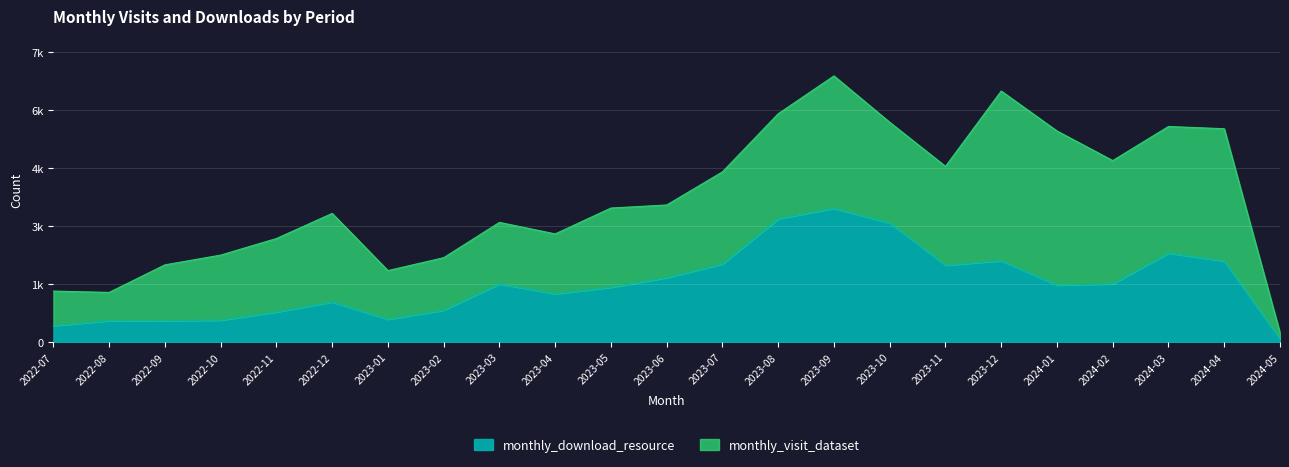

At which category does the chart reach its peak across all series?

2023-09